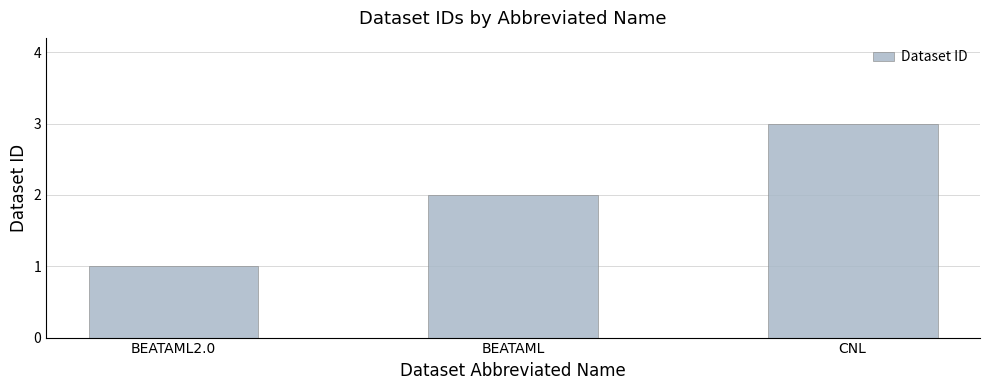

Where is the data nearest to the value 2?

BEATAML